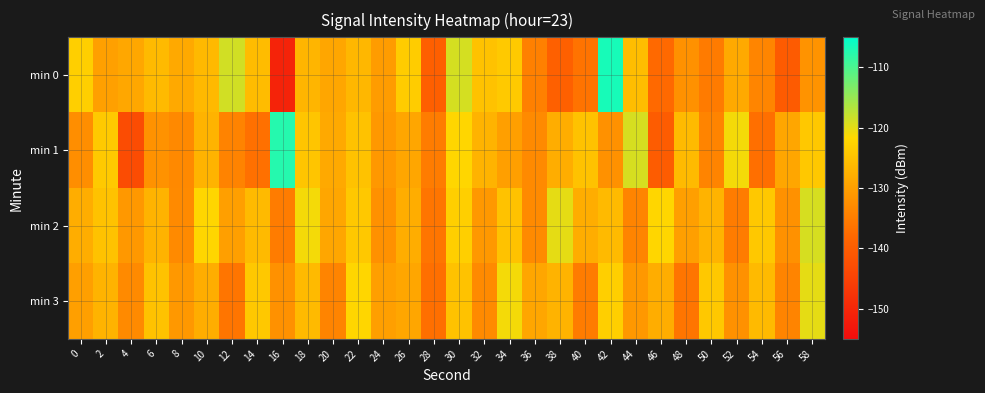

Reading left to right, what are all the values shown in this chart?

min 0: 0=-123.0	2=-129.8	4=-128.8	6=-126.0	8=-128.5	10=-126.2	12=-118.7	14=-125.8	16=-150.7	18=-126.8	20=-129.0	22=-126.6	24=-130.4	26=-123.5	28=-139.6	30=-118.9	32=-125.0	34=-123.9	36=-134.5	38=-139.3	40=-136.3	42=-106.6	44=-125.7	46=-137.7	48=-132.0	50=-135.2	52=-128.6	54=-133.7	56=-140.3	58=-131.7
min 1: 0=-132.5	2=-123.9	4=-143.1	6=-131.8	8=-133.2	10=-127.1	12=-134.0	14=-136.8	16=-107.5	18=-124.4	20=-128.5	22=-125.0	24=-131.0	26=-129.0	28=-135.0	30=-122.0	32=-127.0	34=-130.0	36=-133.0	38=-128.0	40=-125.0	42=-132.0	44=-119.0	46=-140.0	48=-126.0	50=-134.0	52=-121.0	54=-137.0	56=-129.0	58=-124.0
min 2: 0=-128.0	2=-125.0	4=-131.0	6=-127.0	8=-133.0	10=-122.0	12=-130.0	14=-126.0	16=-135.0	18=-121.0	20=-129.0	22=-124.0	24=-132.0	26=-128.0	28=-136.0	30=-123.0	32=-131.0	34=-125.0	36=-133.0	38=-120.0	40=-128.0	42=-126.0	44=-134.0	46=-122.0	48=-130.0	50=-127.0	52=-135.0	54=-124.0	56=-132.0	58=-119.0
min 3: 0=-130.0	2=-127.0	4=-133.0	6=-125.0	8=-131.0	10=-128.0	12=-136.0	14=-124.0	16=-132.0	18=-126.0	20=-134.0	22=-122.0	24=-130.0	26=-129.0	28=-137.0	30=-125.0	32=-133.0	34=-121.0	36=-129.0	38=-127.0	40=-135.0	42=-123.0	44=-131.0	46=-128.0	48=-136.0	50=-124.0	52=-132.0	54=-126.0	56=-134.0	58=-120.0